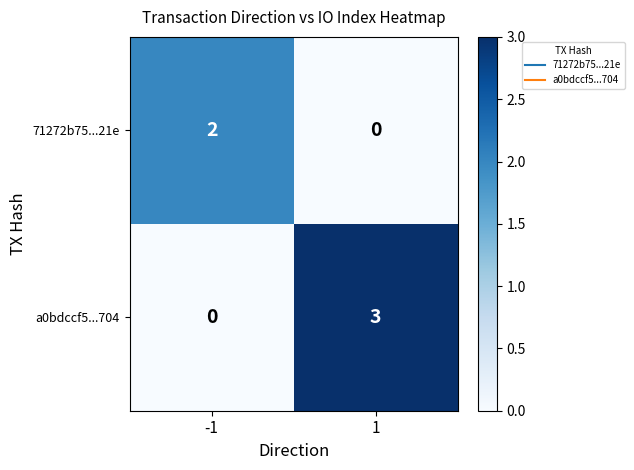

At which category is the sum across all series the highest?

1